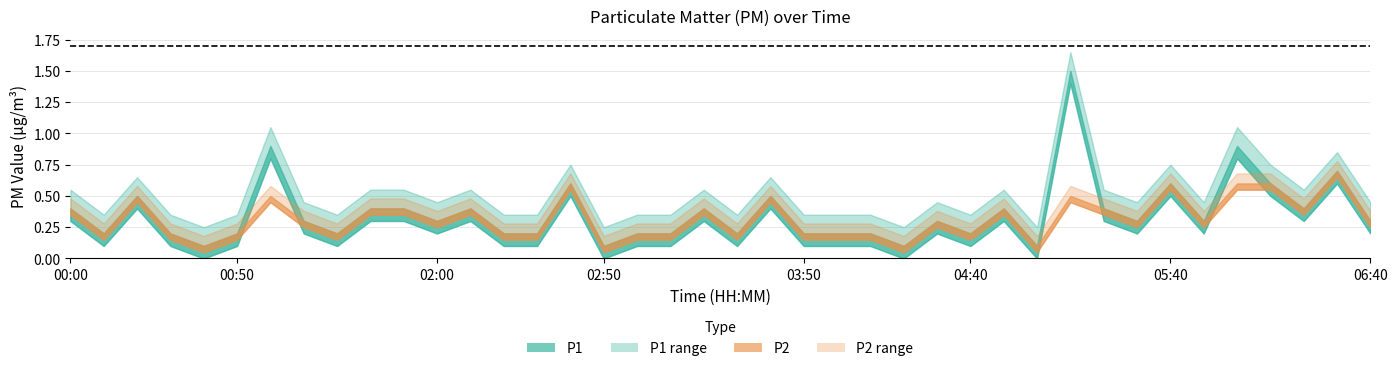

Which series changed the most between 16 and 31?

P1